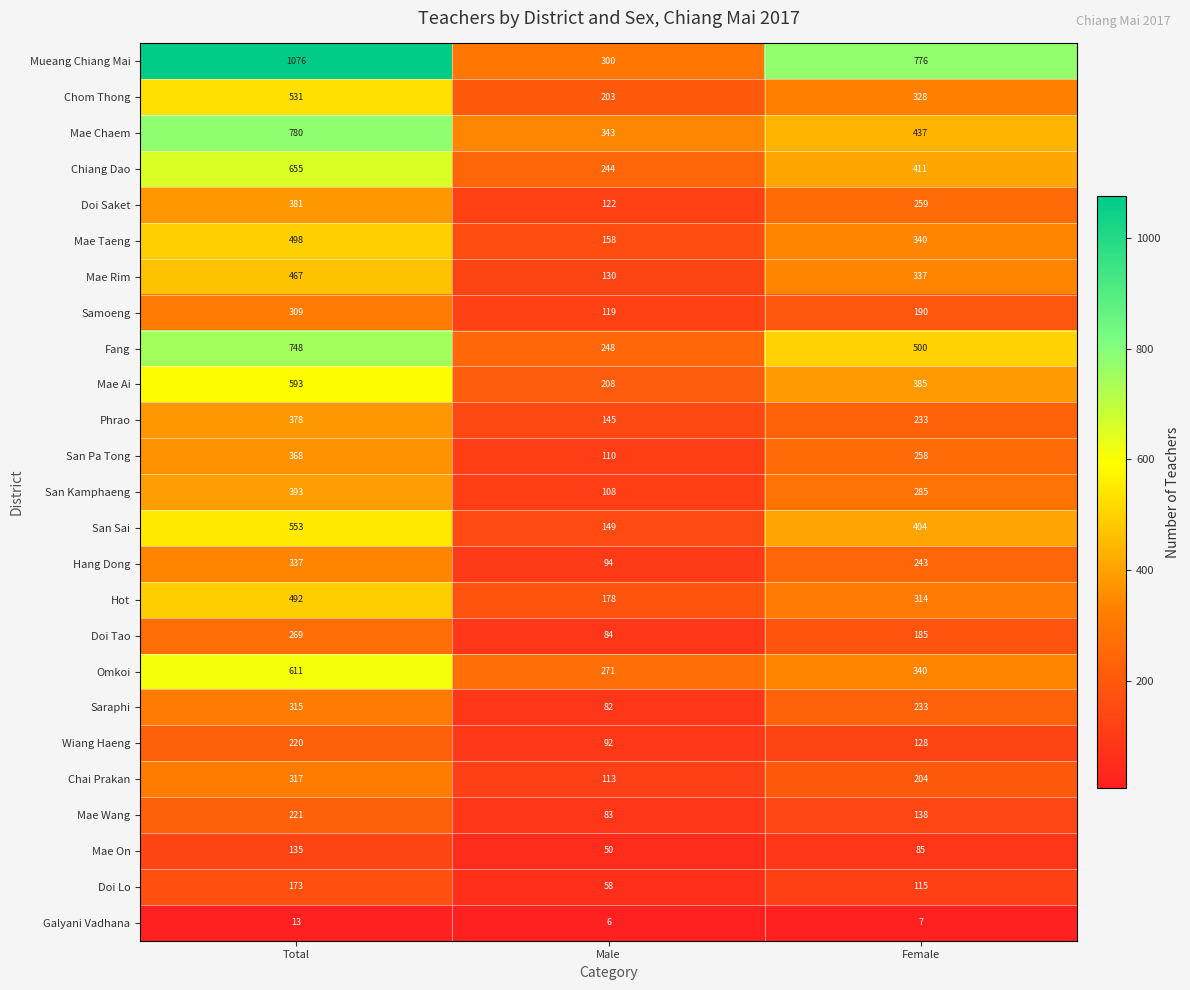

At which label is Mae On closest to 92?

Female